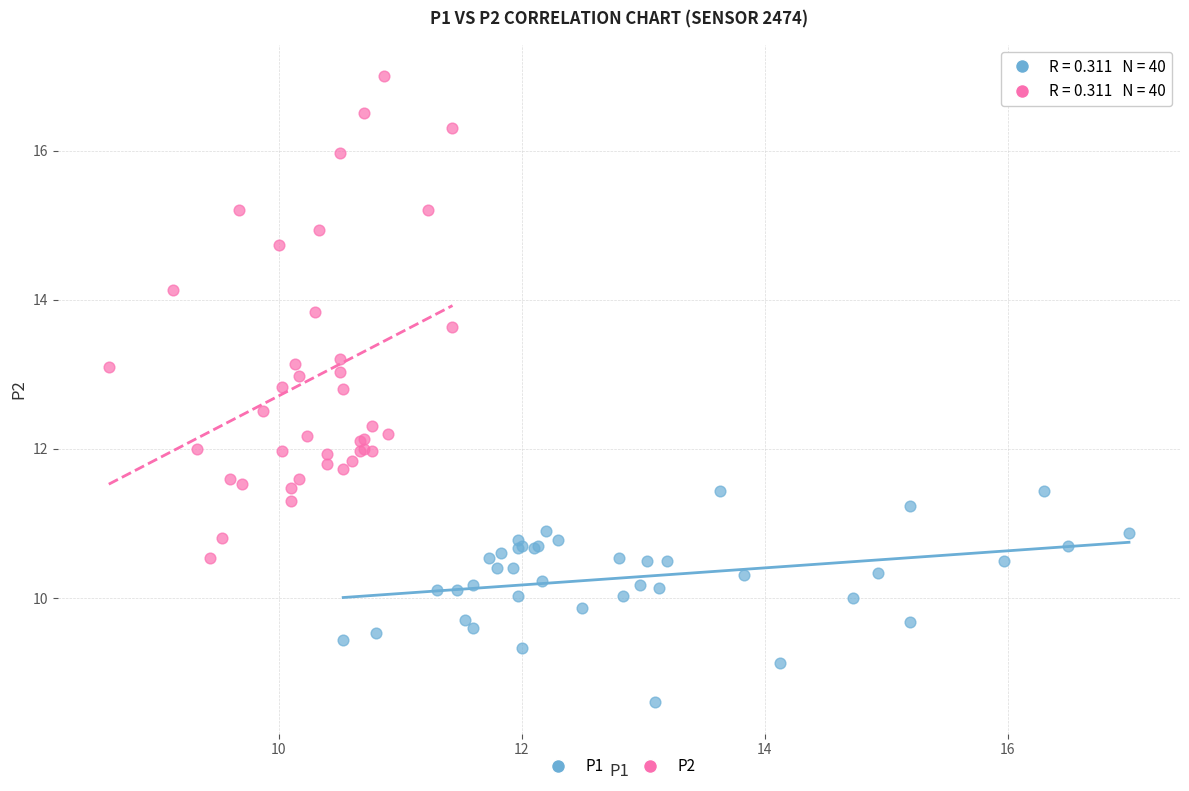

Which series has the largest Y range (max minus min)?

P2